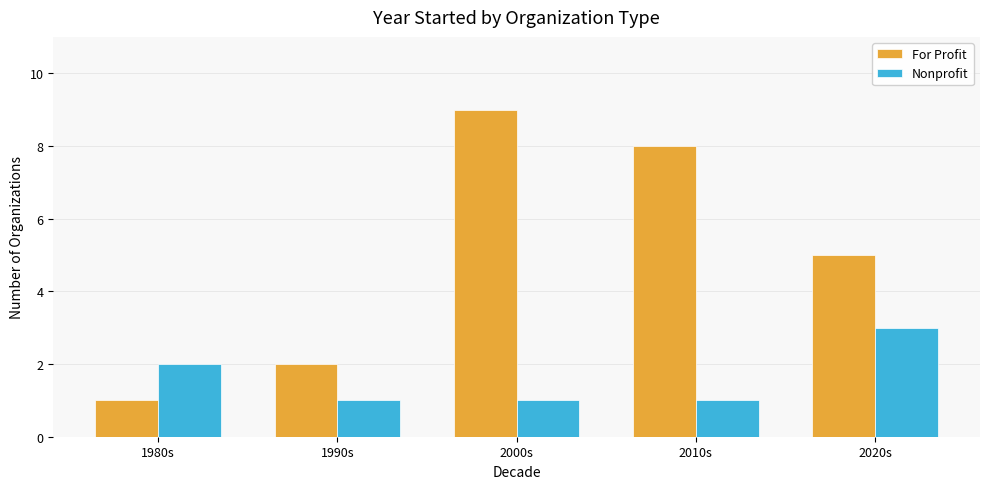

What is the difference between the maximum and minimum values in the Nonprofit series?

2